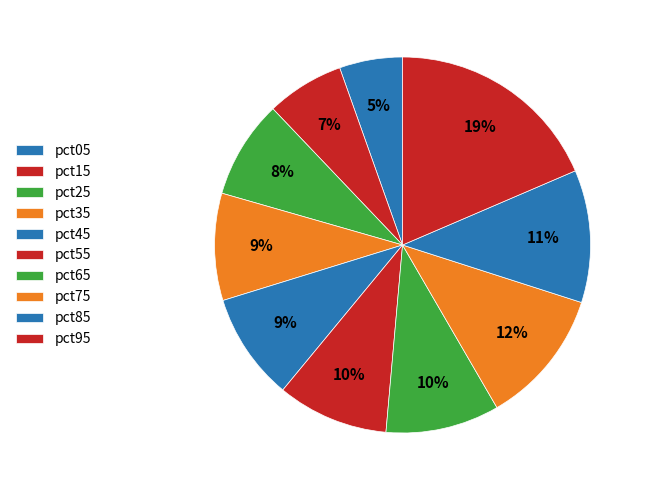

Is it true that pct25 is 1% of the pie?

False